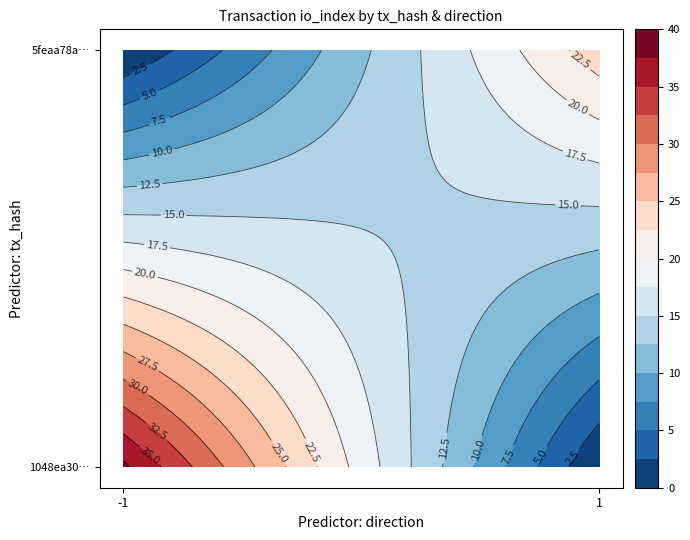

Between direction and io_index, which is larger?

io_index